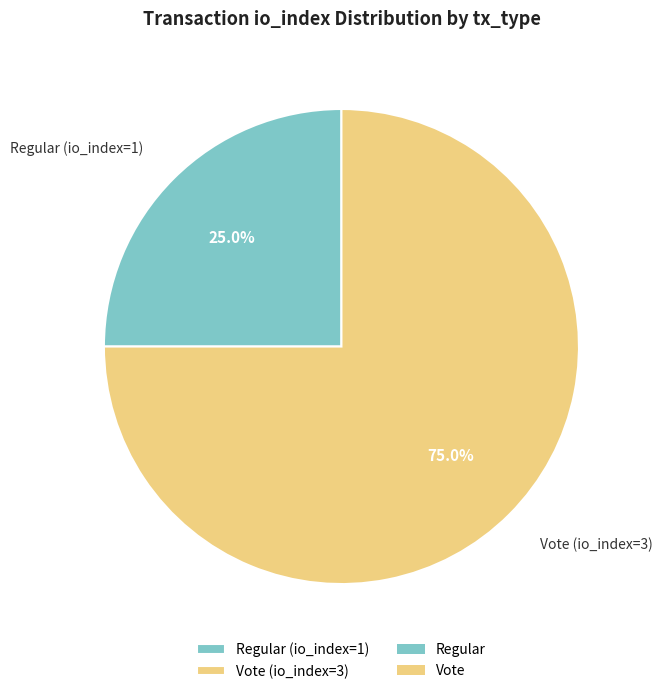

What percentage is the Regular (io_index=1) slice, to the nearest percent?

25%